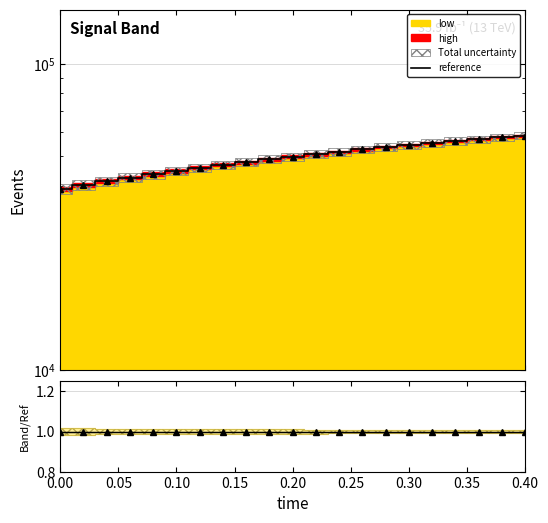

How many lines are shown in the chart?

1